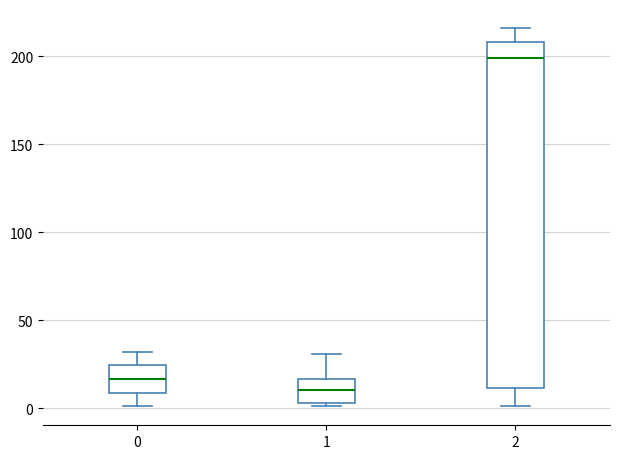

Reading left to right, transcribe this box plot: for each box, give where its median line is, the range the box spans, and where its two whiskers end, as read against the y-axis. The values are not printed on the chart, so give them approximately, as read against the axis.

0: median 15, box 10 to 25, whiskers 0 to 30
1: median 10, box 5 to 15, whiskers 0 to 30
2: median 200, box 10 to 210, whiskers 0 to 215